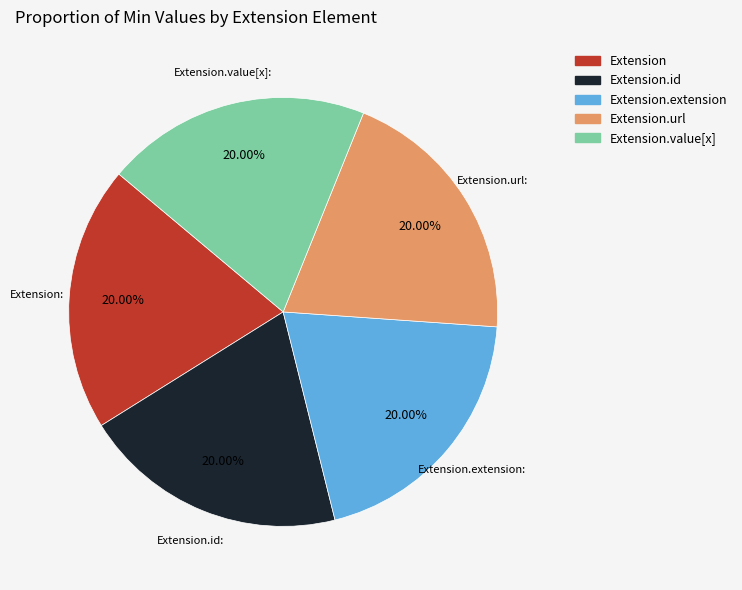

To the nearest percent, what is the average slice percentage?

20%